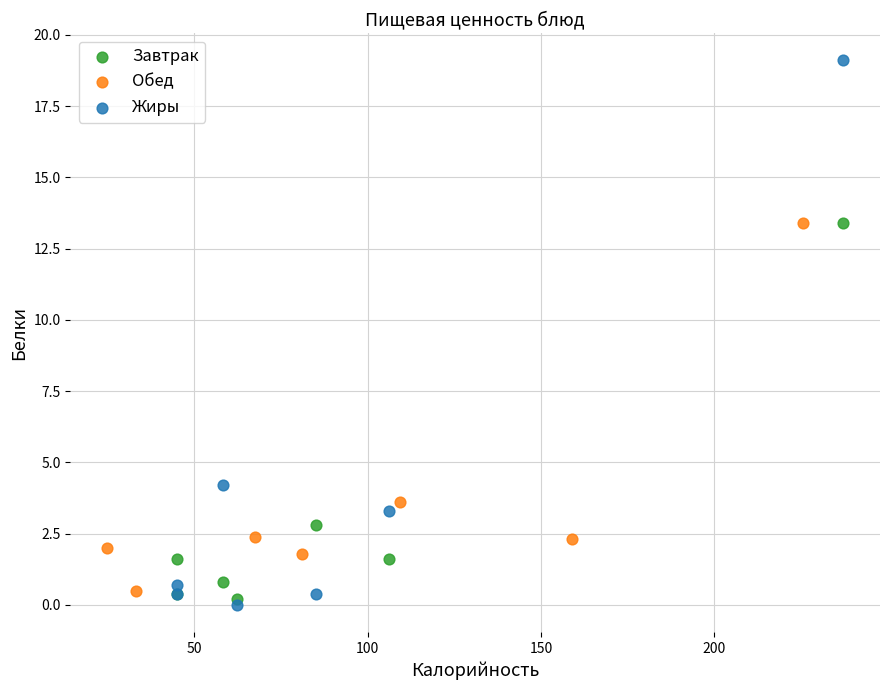

Which series reaches the maximum Y coordinate?

Жиры